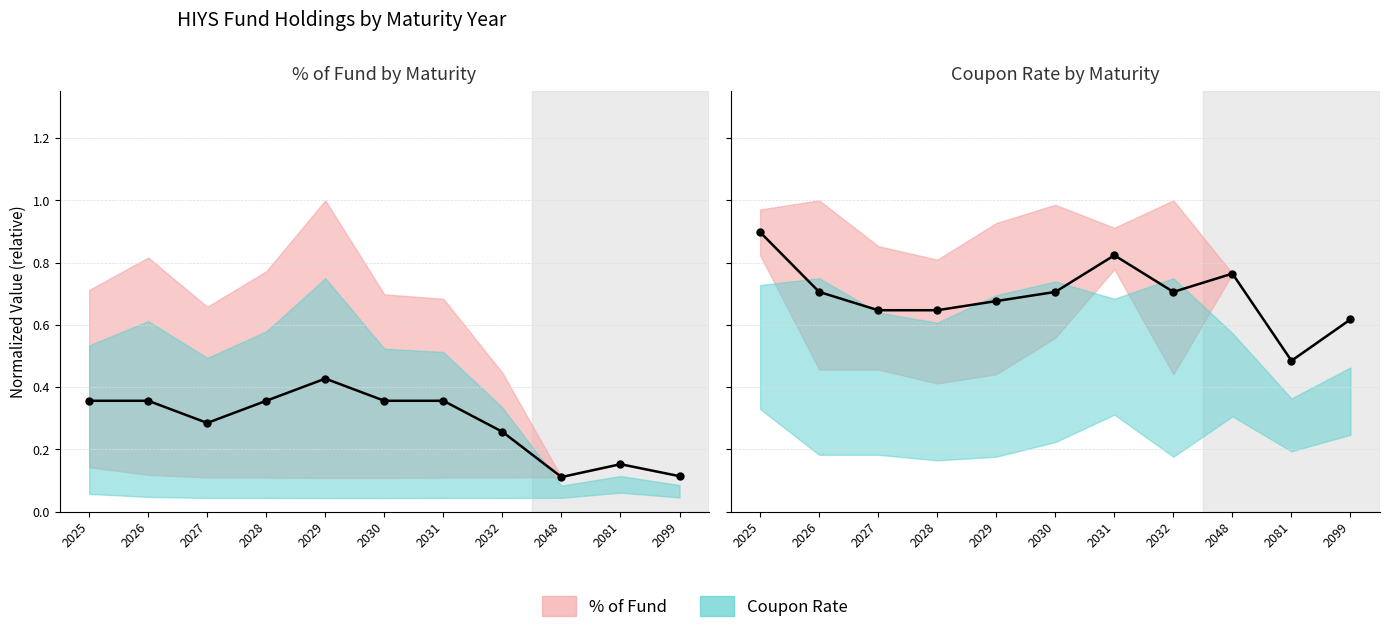

List the labels in order of value, largest first.

2025, 2031, 2048, 2026, 2030, 2032, 2029, 2027, 2028, 2099, 2081